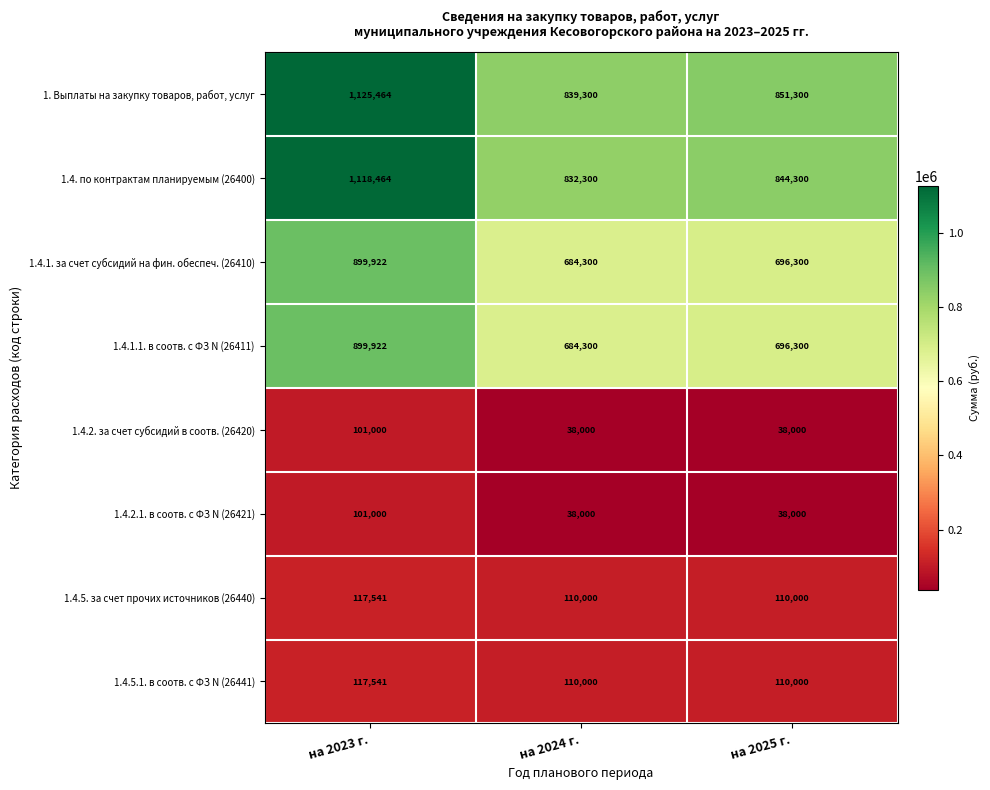

What is the average value of the 1.4.5.1. в соотв. с ФЗ N (26441) series?

112514